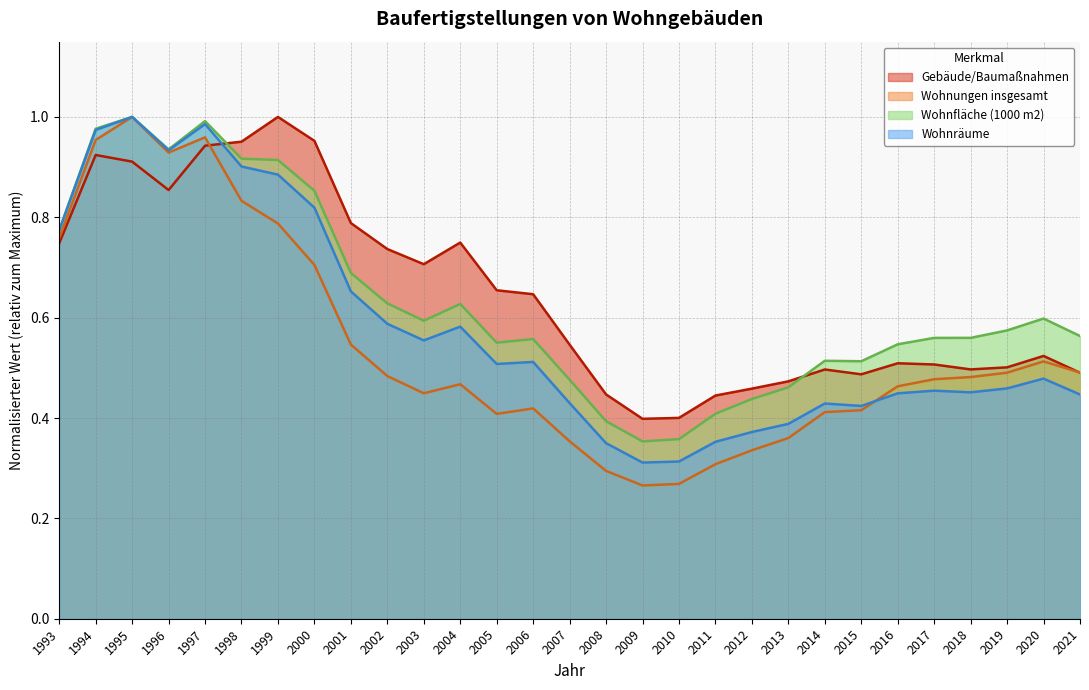

Reading left to right, transcribe all the data shown in this chart.

Gebäude/Baumaßnahmen: 1993=0.7	1994=0.9	1995=0.9	1996=0.9	1997=0.9	1998=1.0	1999=1.0	2000=1.0	2001=0.8	2002=0.7	2003=0.7	2004=0.7	2005=0.7	2006=0.6	2007=0.5	2008=0.4	2009=0.4	2010=0.4	2011=0.4	2012=0.5	2013=0.5	2014=0.5	2015=0.5	2016=0.5	2017=0.5	2018=0.5	2019=0.5	2020=0.5	2021=0.5
Wohnungen insgesamt: 1993=0.8	1994=1.0	1995=1.0	1996=0.9	1997=1.0	1998=0.8	1999=0.8	2000=0.7	2001=0.5	2002=0.5	2003=0.4	2004=0.5	2005=0.4	2006=0.4	2007=0.4	2008=0.3	2009=0.3	2010=0.3	2011=0.3	2012=0.3	2013=0.4	2014=0.4	2015=0.4	2016=0.5	2017=0.5	2018=0.5	2019=0.5	2020=0.5	2021=0.5
Wohnfläche (1000 m2): 1993=0.8	1994=1.0	1995=1.0	1996=0.9	1997=1.0	1998=0.9	1999=0.9	2000=0.9	2001=0.7	2002=0.6	2003=0.6	2004=0.6	2005=0.6	2006=0.6	2007=0.5	2008=0.4	2009=0.4	2010=0.4	2011=0.4	2012=0.4	2013=0.5	2014=0.5	2015=0.5	2016=0.5	2017=0.6	2018=0.6	2019=0.6	2020=0.6	2021=0.6
Wohnräume: 1993=0.8	1994=1.0	1995=1.0	1996=0.9	1997=1.0	1998=0.9	1999=0.9	2000=0.8	2001=0.7	2002=0.6	2003=0.6	2004=0.6	2005=0.5	2006=0.5	2007=0.4	2008=0.3	2009=0.3	2010=0.3	2011=0.4	2012=0.4	2013=0.4	2014=0.4	2015=0.4	2016=0.4	2017=0.5	2018=0.5	2019=0.5	2020=0.5	2021=0.4